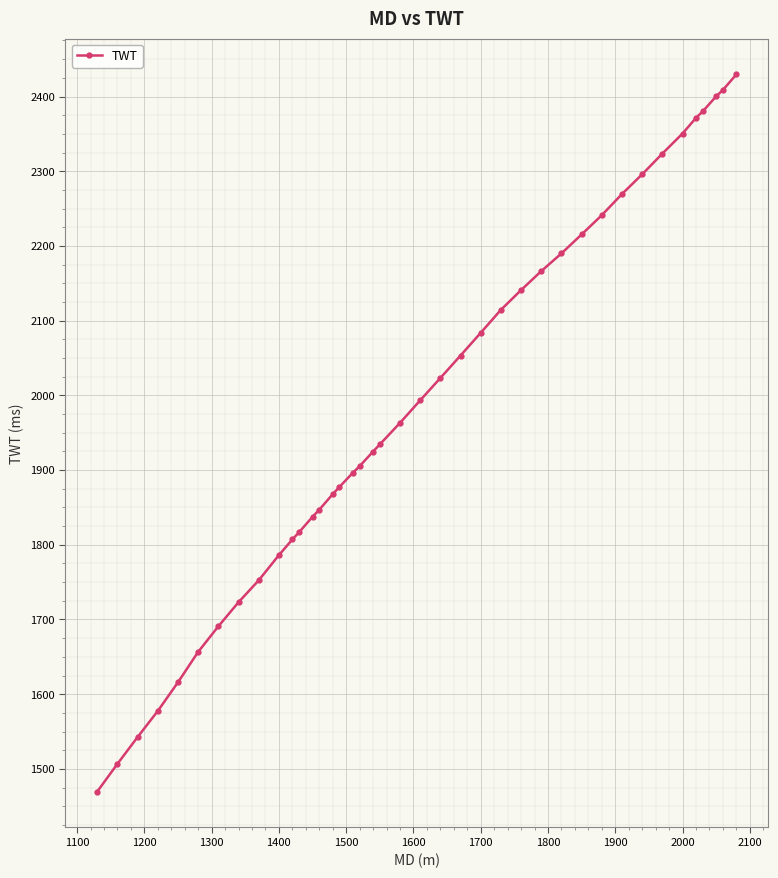

What is the smallest value displayed?

1469.6